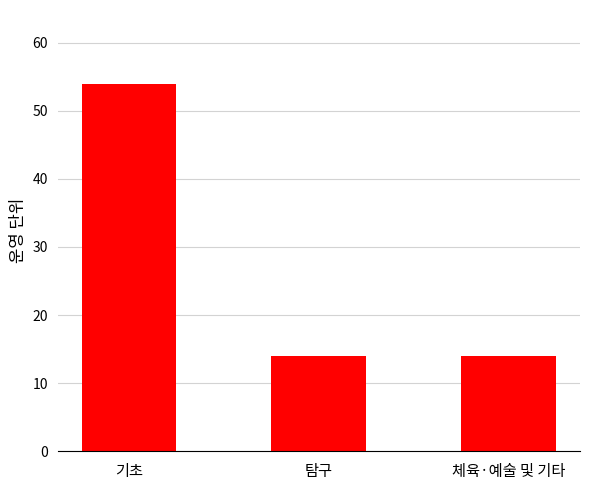

How many data points does each series have?

3